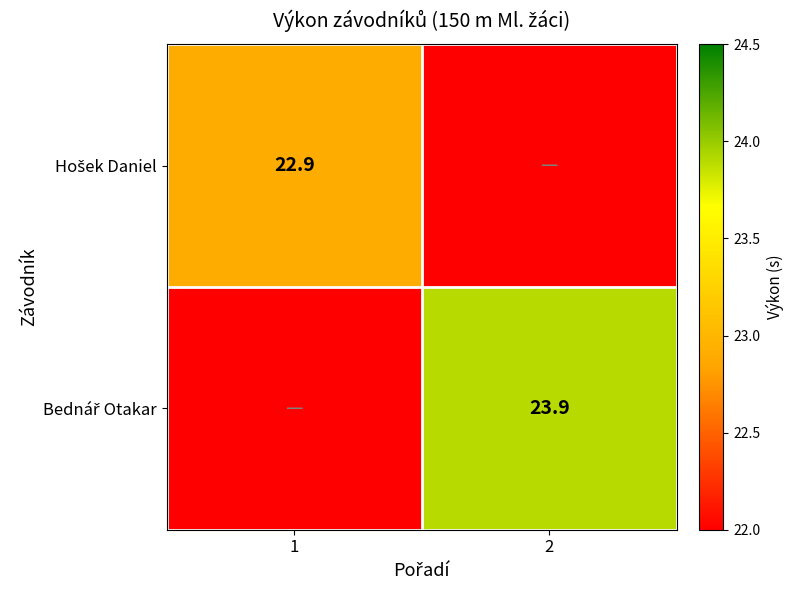

What is the approximate value of Hošek Daniel at 1?

22.9